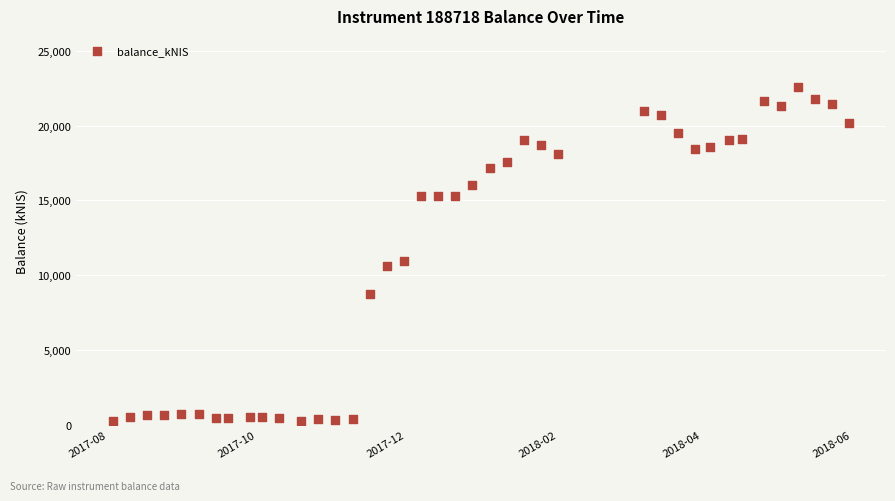

What Y value in the scatter plot is closest to 11426?

10952.1